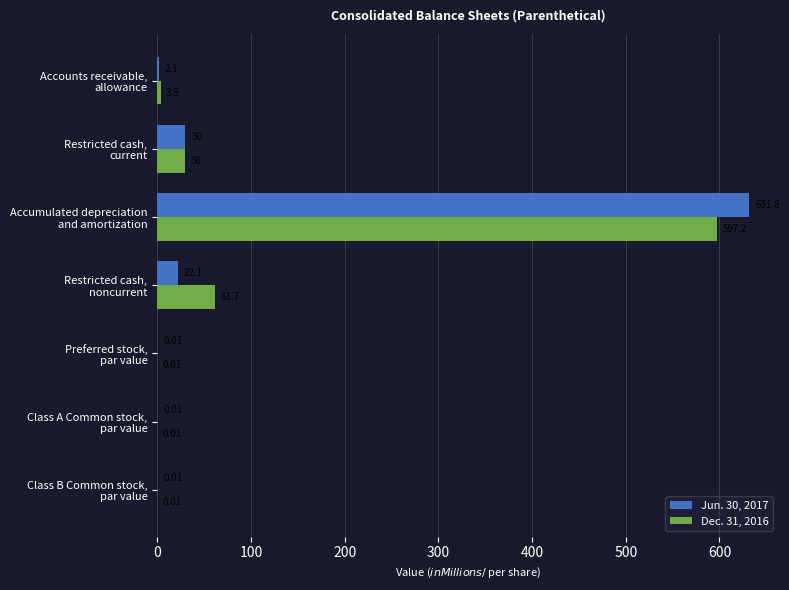

At which label does Jun. 30, 2017 reach its peak?

Accumulated depreciation
and amortization